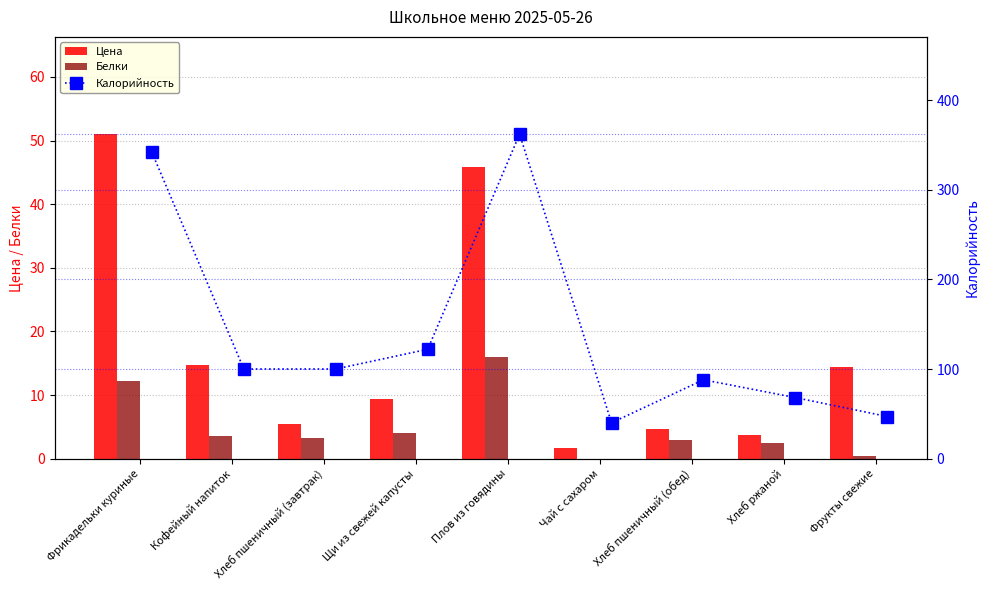

What is the sum of all Калорийность values?

1268.9